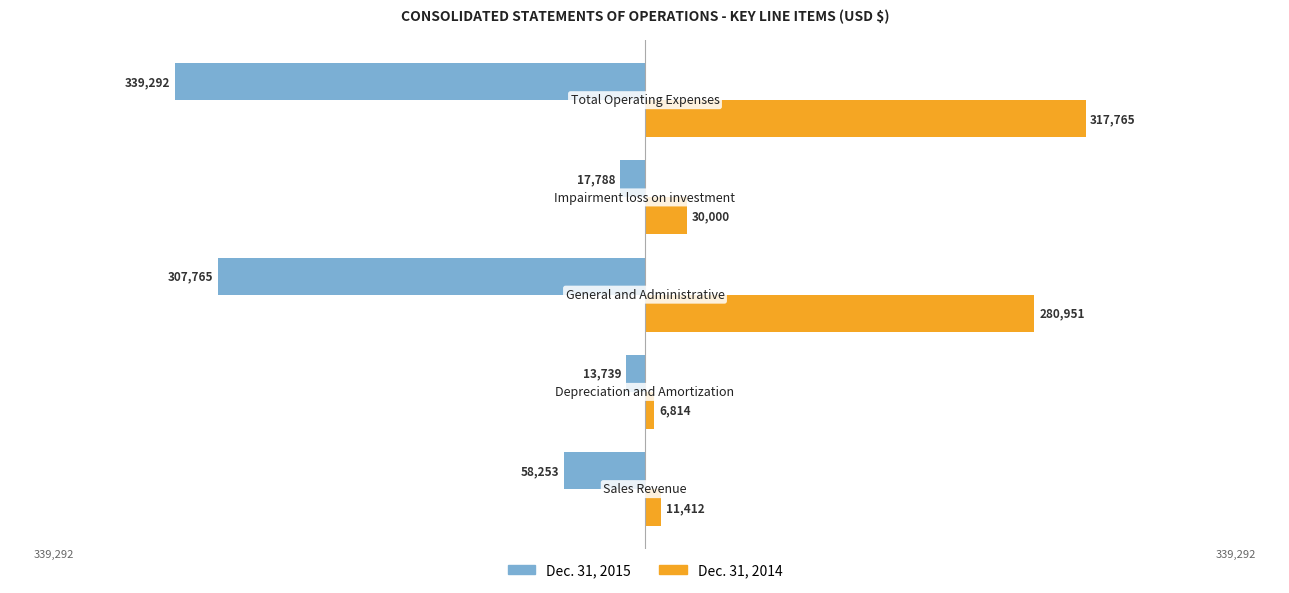

What are all the series names shown in the legend?

Dec. 31, 2015, Dec. 31, 2014